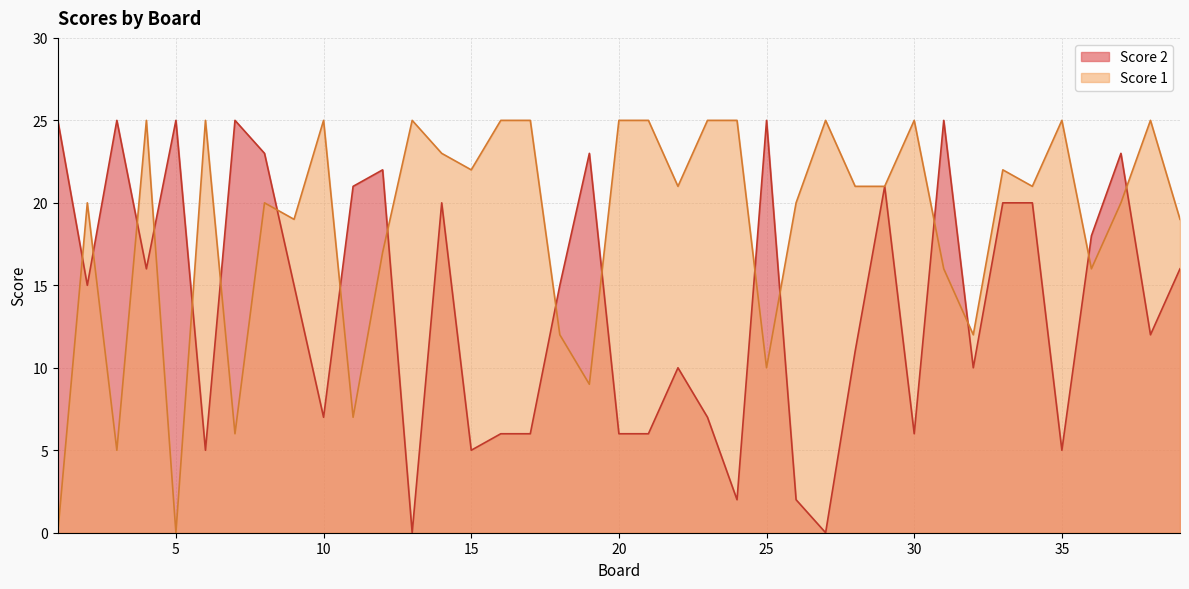

At which label does Score 1 first exceed 21?

4